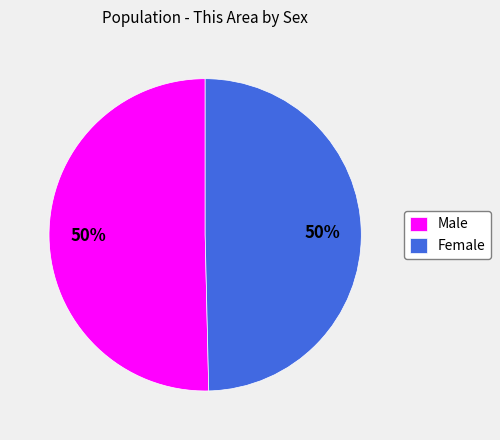

To the nearest percent, what is the average slice percentage?

50%